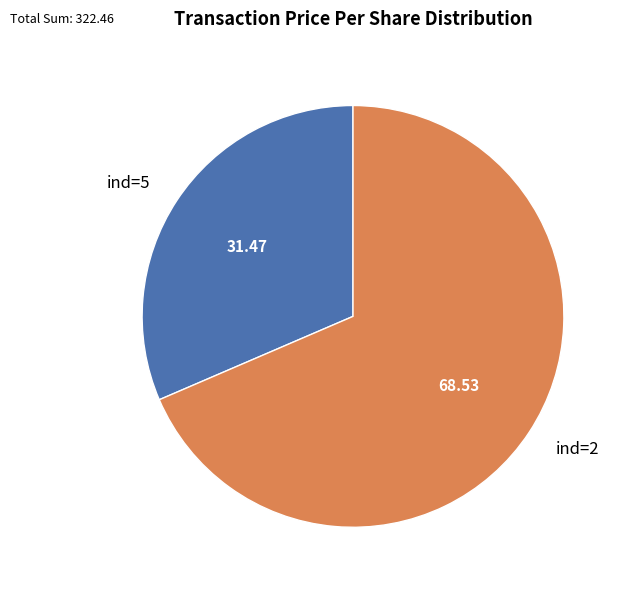

Rank the categories by value from highest to lowest.

ind=2, ind=5